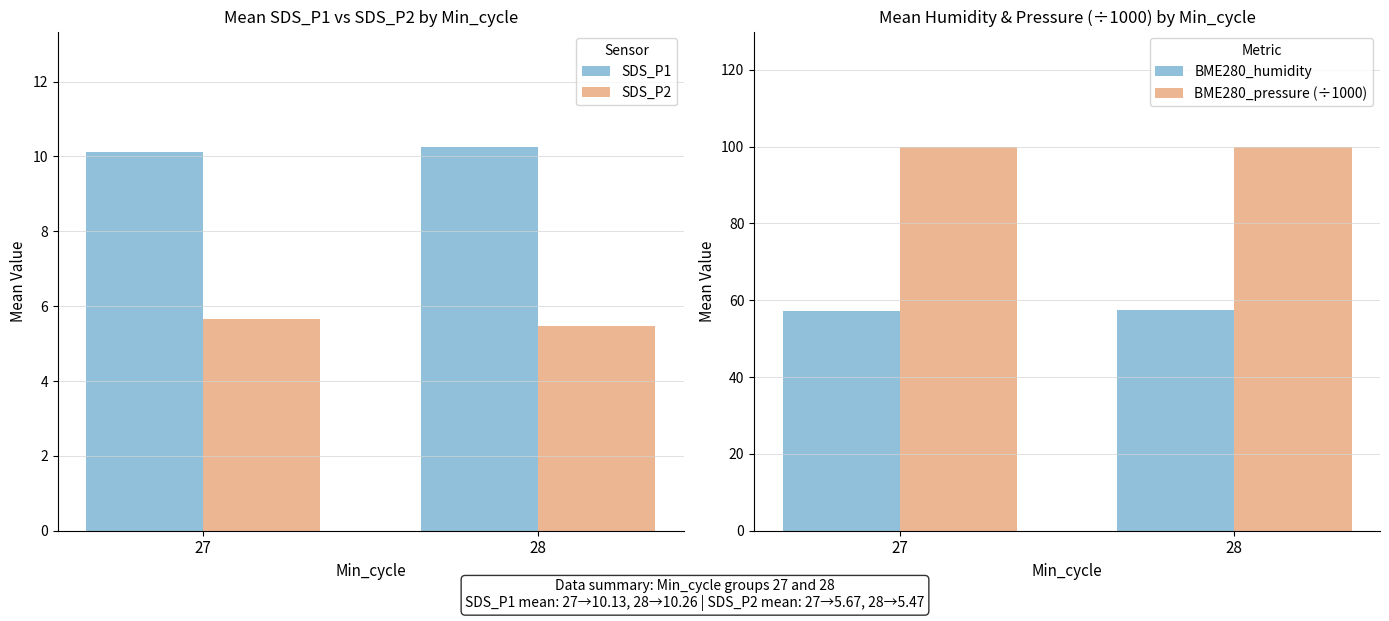

At how many categories does at least one series exceed 26?

2